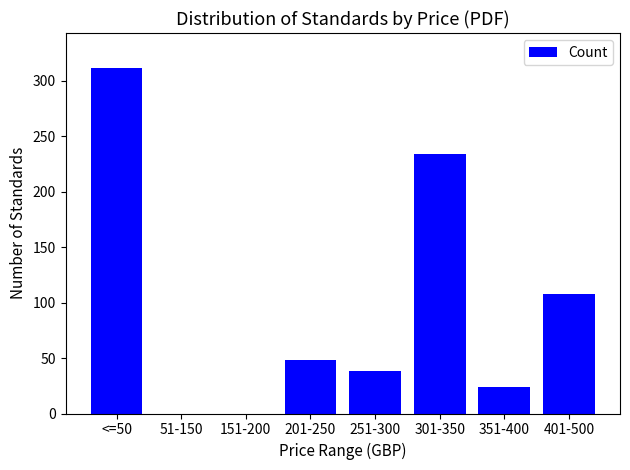

The chart shows a value of 312 at <=50. True or false?

True